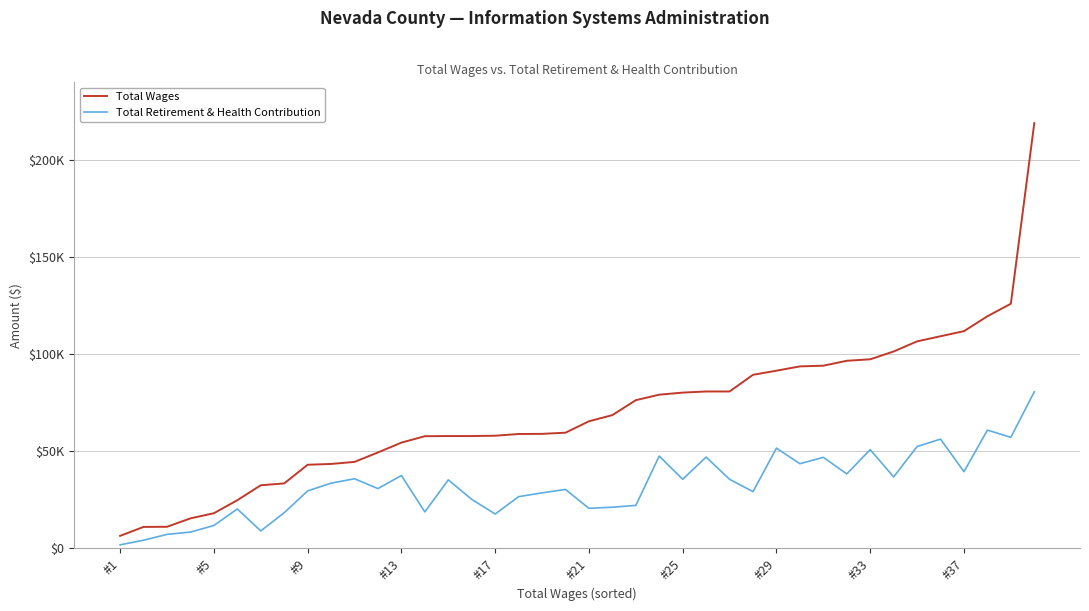

Reading left to right, what are all the values shown in this chart?

Total Wages: 6463	11071	11136	15469	18110	24827	32519	33475	43083	43496	44547	49410	54480	57780	57858	57861	58028	58912	58984	59588	65459	68648	76329	79165	80232	80813	80815	89398	91509	93729	94087	96624	97378	101404	106618	109253	111878	119545	125992	219001
Total Retirement & Health Contribution: 1842	4215	7220	8407	11799	20310	9013	18384	29606	33598	35865	30802	37544	18777	35292	25267	17712	26656	28600	30371	20651	21215	22144	47562	35591	47033	35589	29215	51643	43618	46904	38366	50866	36811	52461	56273	39522	60917	57194	80647